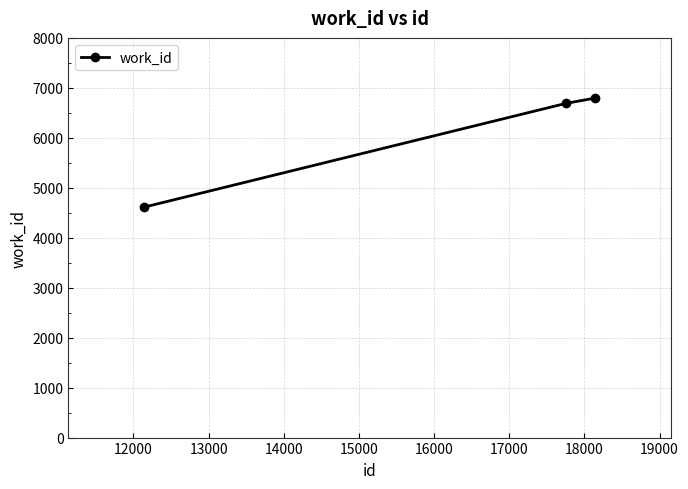

What is the value of the 3rd point from the left?

6797